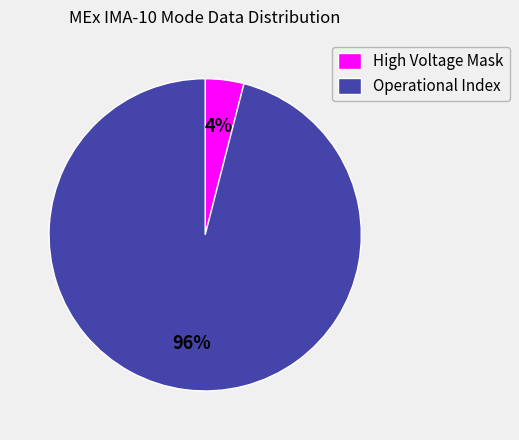

The High Voltage Mask slice represents 4% of the pie. True or false?

True